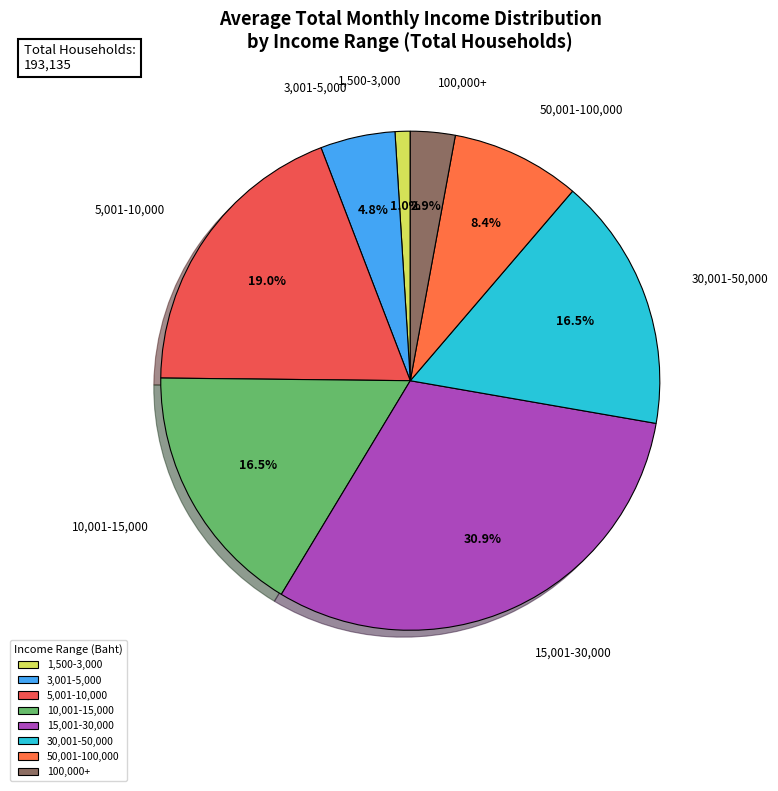

Which category has the biggest portion of the pie?

15,001-30,000